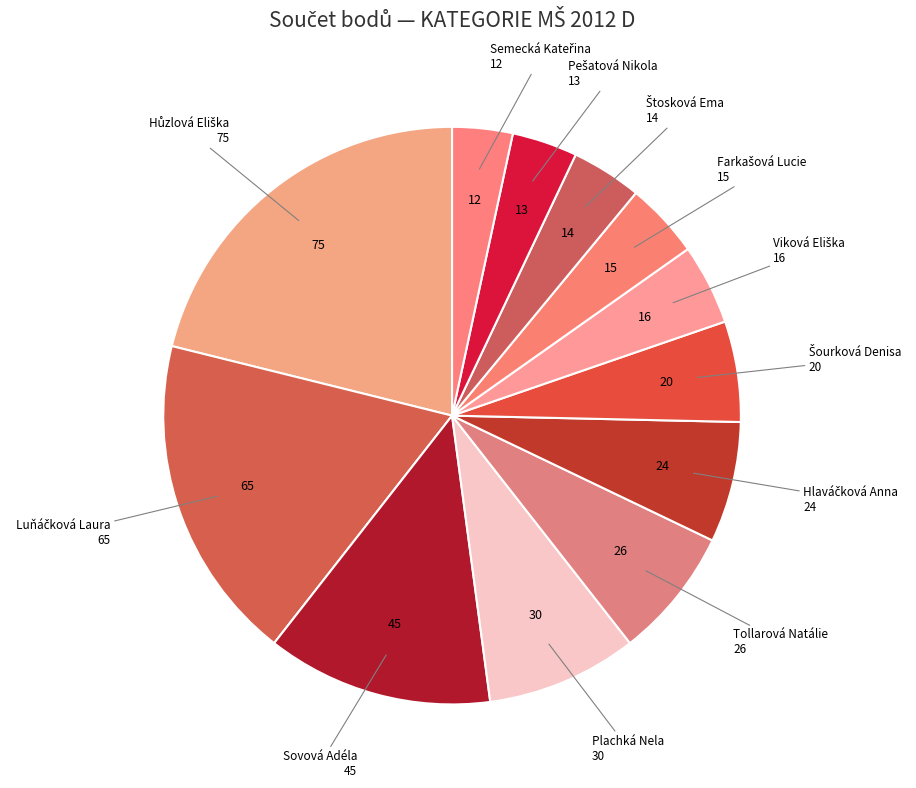

Which slice is the largest?

Hůzlová Eliška